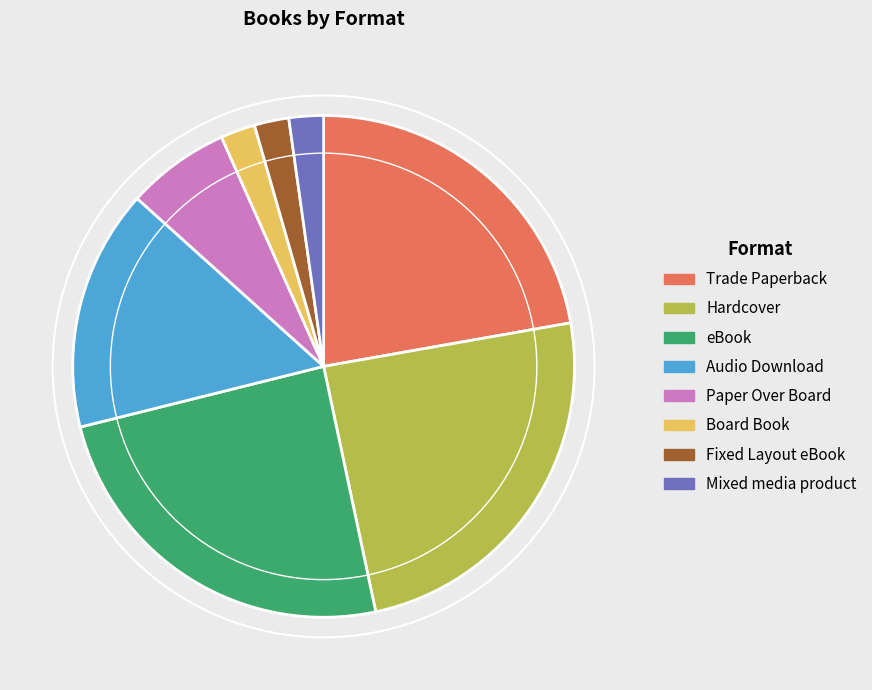

Count the number of slices in the pie.

8